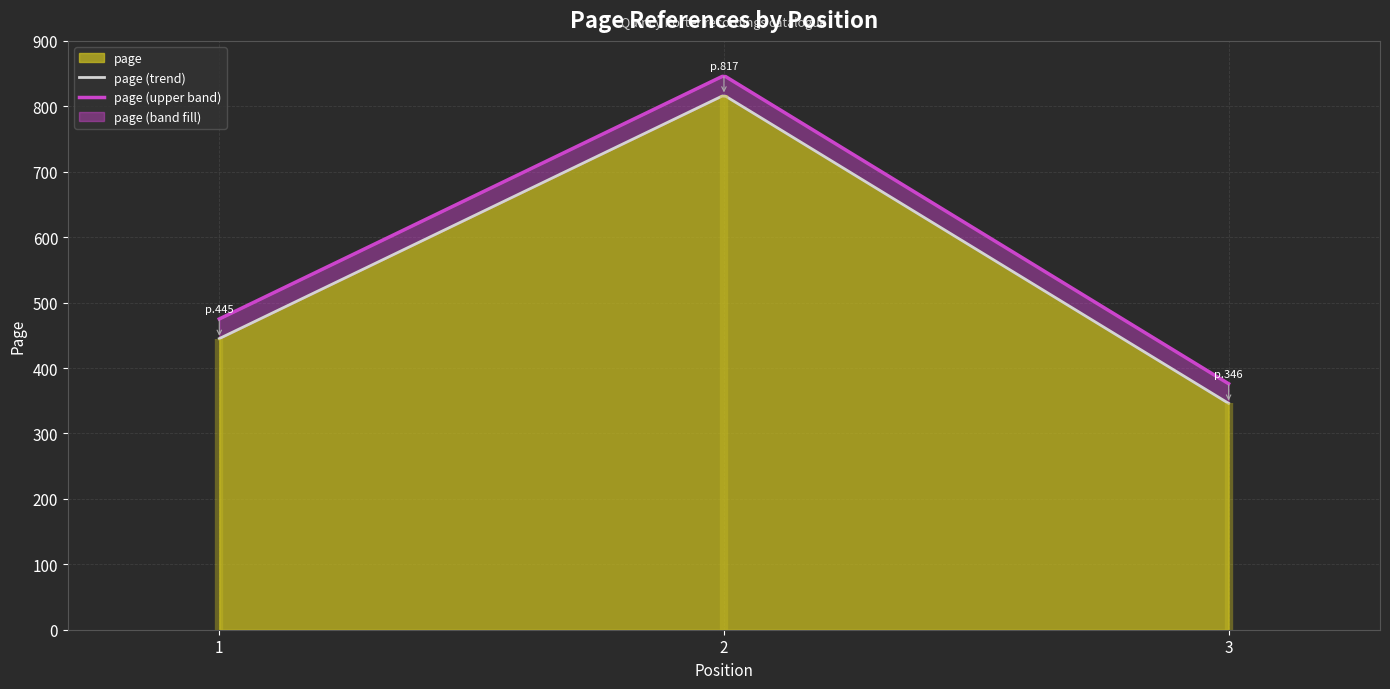

What is the change in value from 1 to 3?

-99